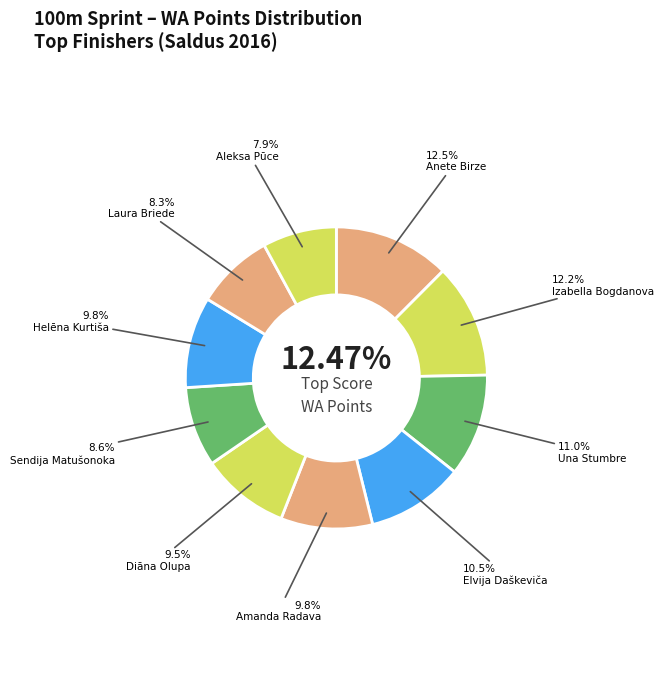

Combined, what portion of the pie is Place 10 and Place 5?

17.8%